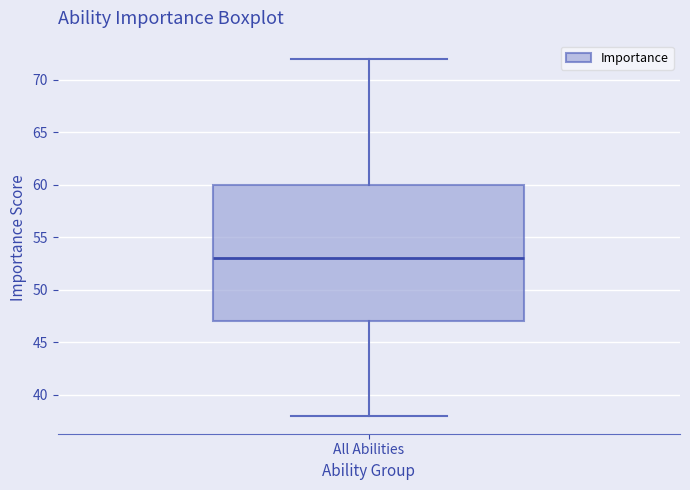

Transcribe this box plot: give where the median line is, the range the box spans, and where the two whiskers end, as read against the y-axis. The values are not printed on the chart, so give them approximately, as read against the axis.

median 53, box 47 to 60, whiskers 38 to 72